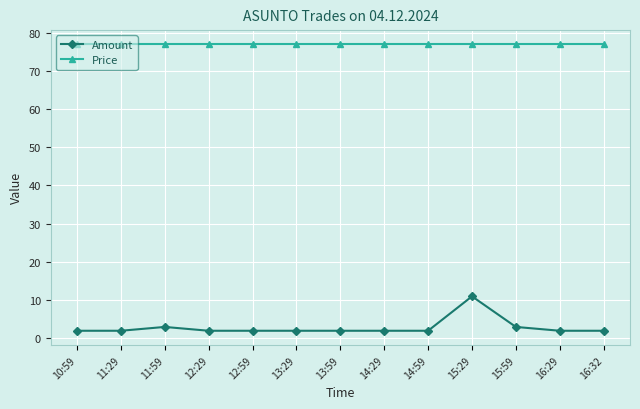

Is it true that Price equals 41 at 16:29?

False